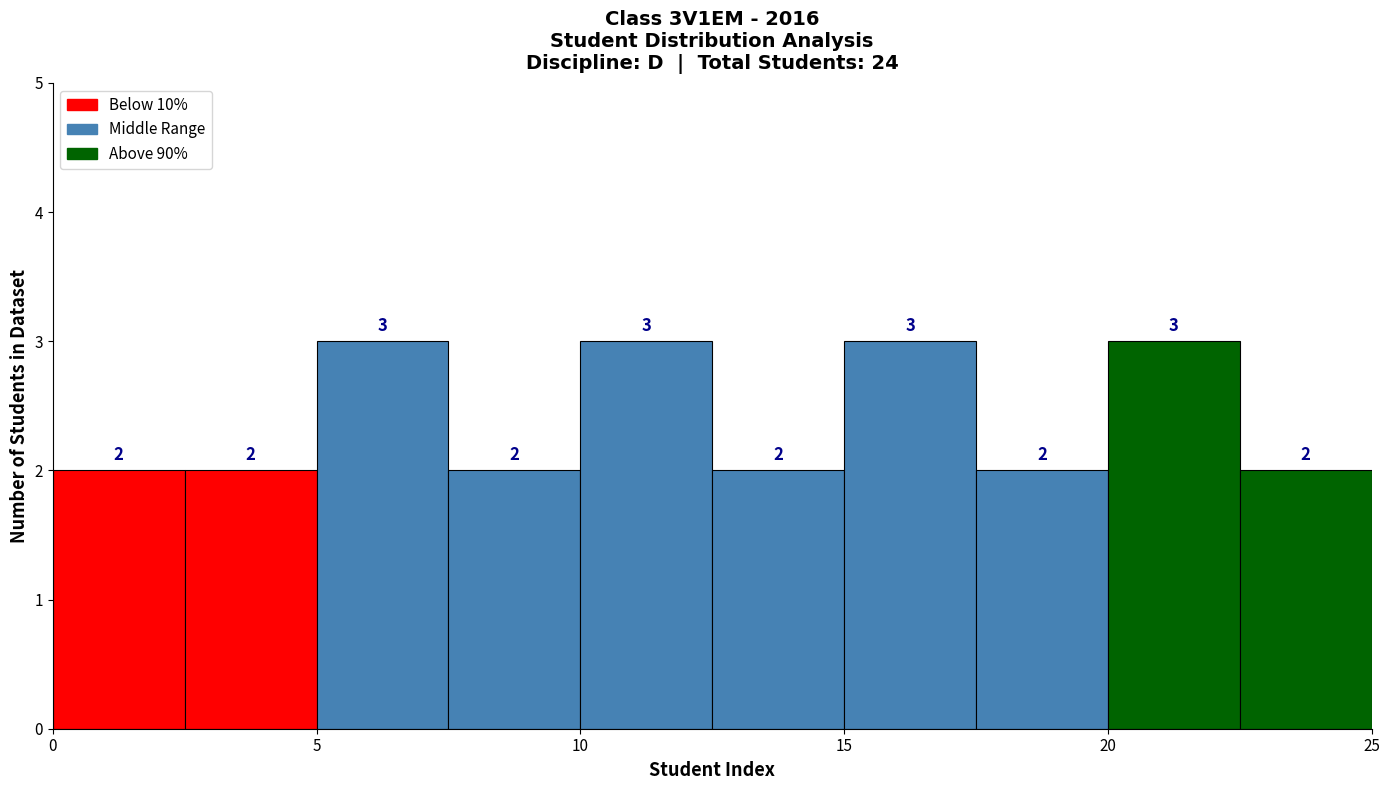

Reading left to right, list every bar in this chart as the range it spans on the x-axis followed by its height.

0.0 to 2.5: 2
2.5 to 5.0: 2
5.0 to 7.5: 3
7.5 to 10.0: 2
10.0 to 12.5: 3
12.5 to 15.0: 2
15.0 to 17.5: 3
17.5 to 20.0: 2
20.0 to 22.5: 3
22.5 to 25.0: 2